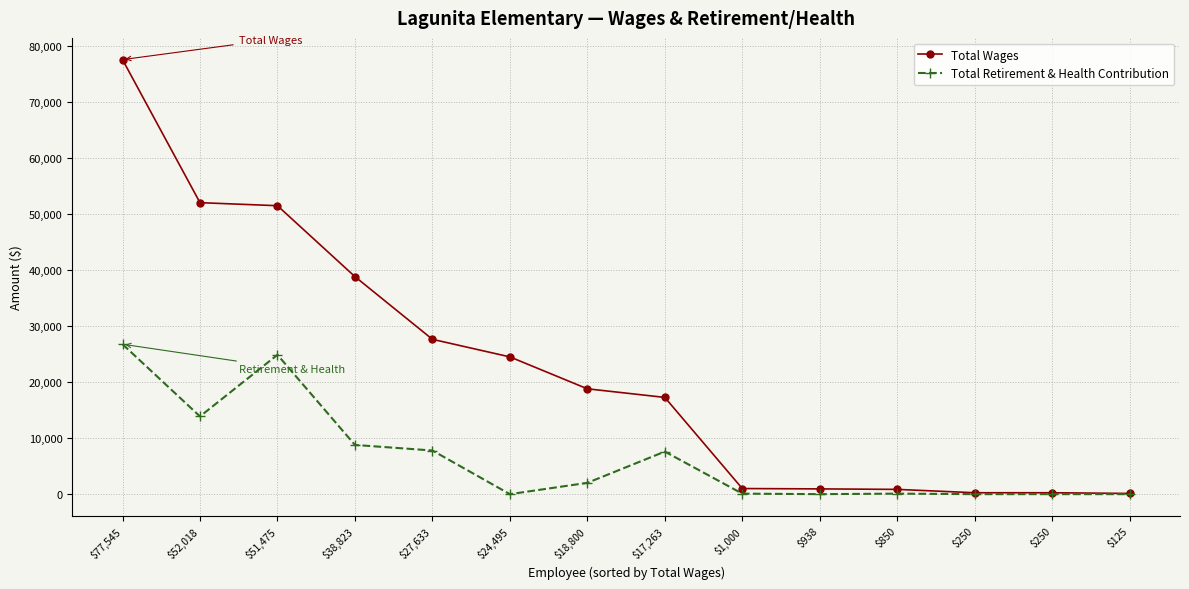

What is the total value across all series at $938?

938